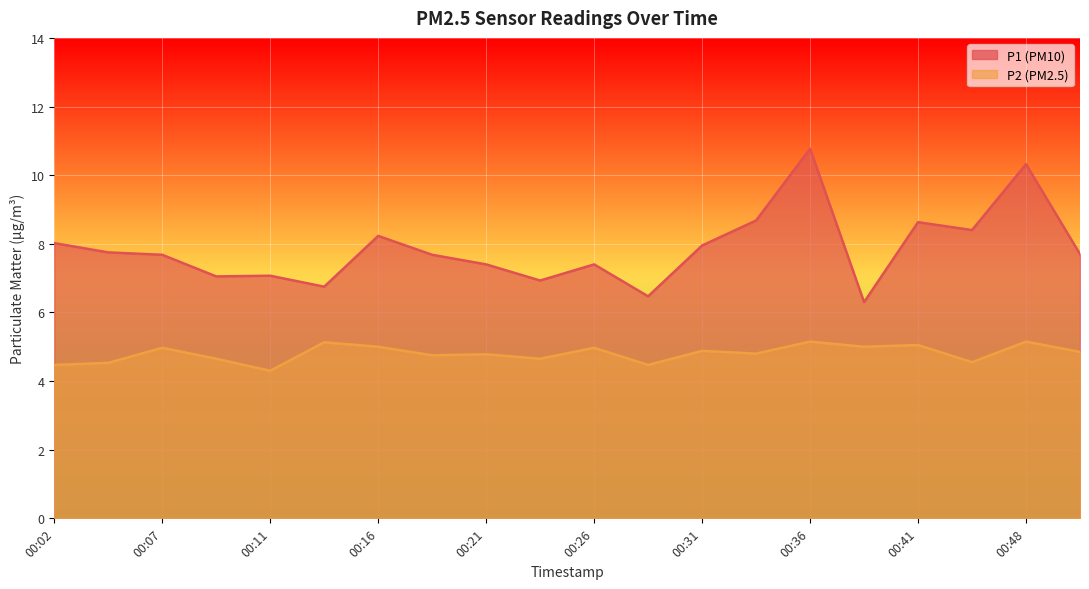

List the series in order of their overall mean, lowest first.

P2, P1